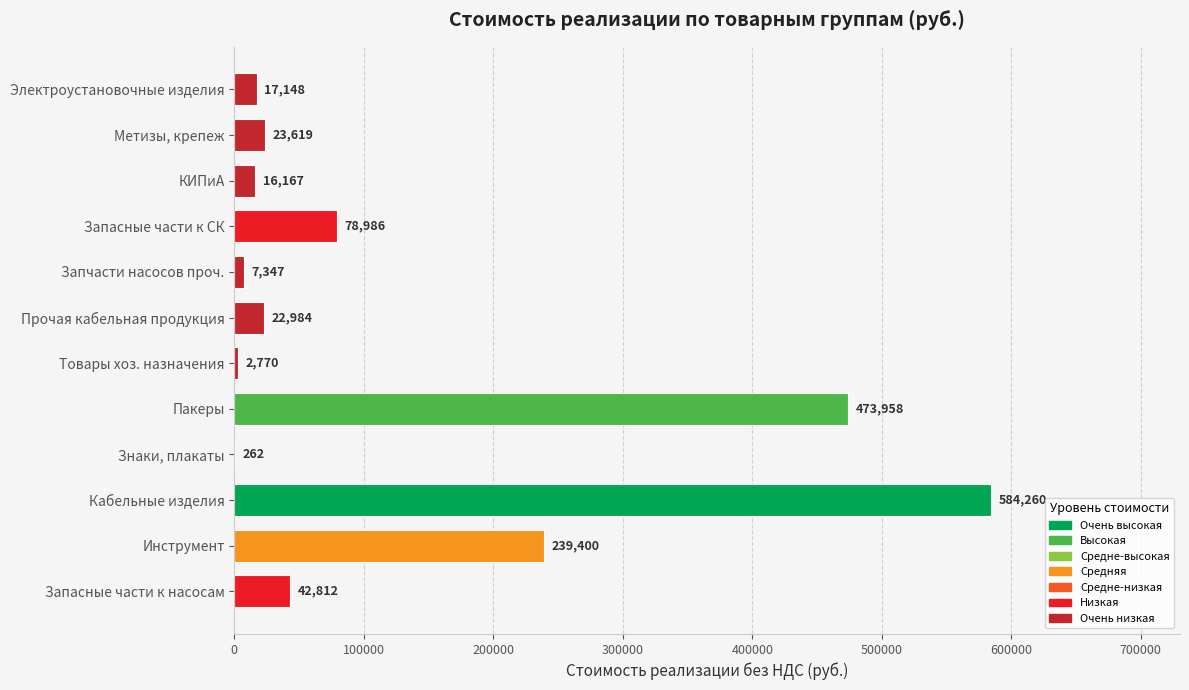

Between Товары хоз. назначения and Запасные части к СК, which is larger?

Запасные части к СК